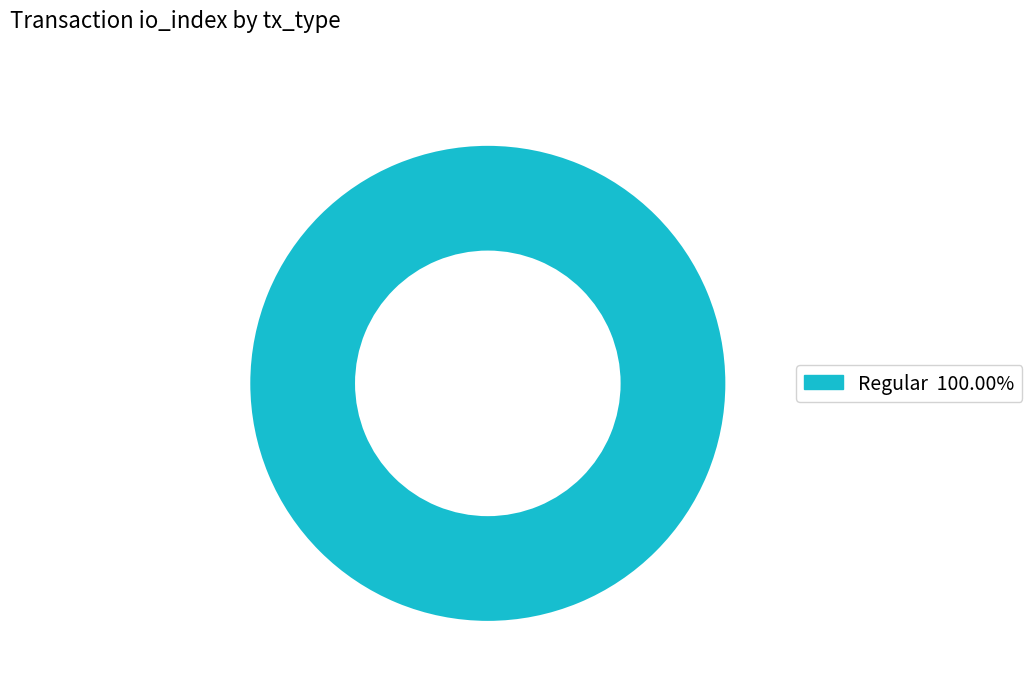

What is the largest slice in the pie chart?

Regular (io_index=30)